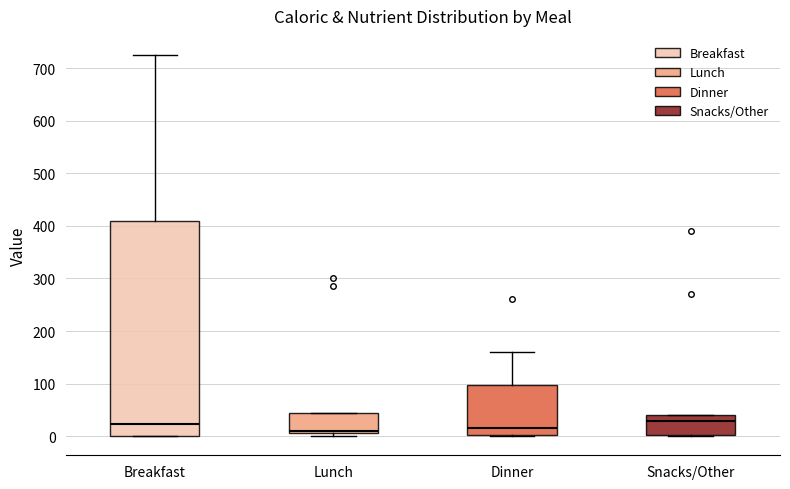

Comparing the boxes themselves (not the whiskers), which one is the tallest?

Breakfast